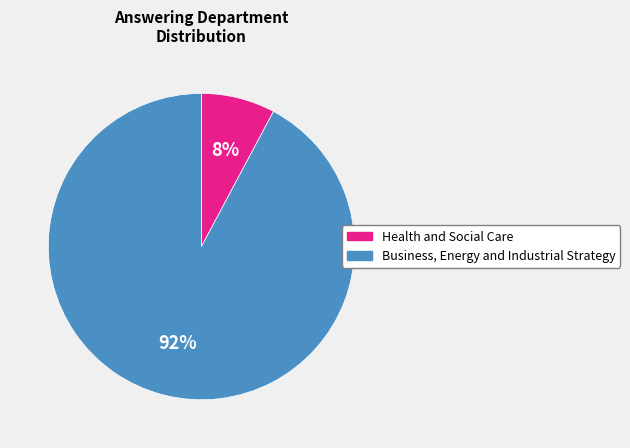

To the nearest percent, what percentage of the pie is Health and Social Care?

8%